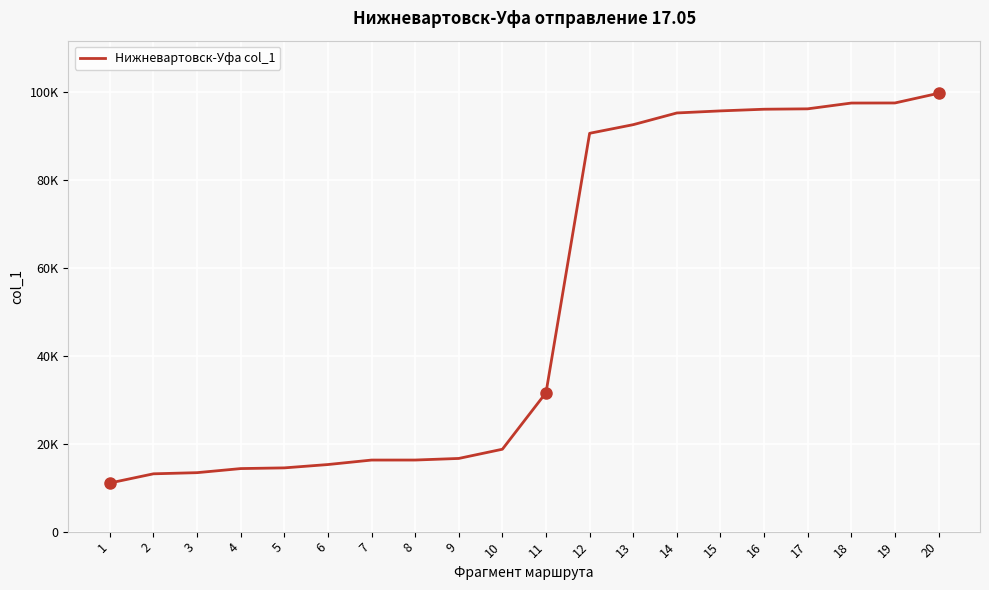

At which label does the data first exceed 31632?

12